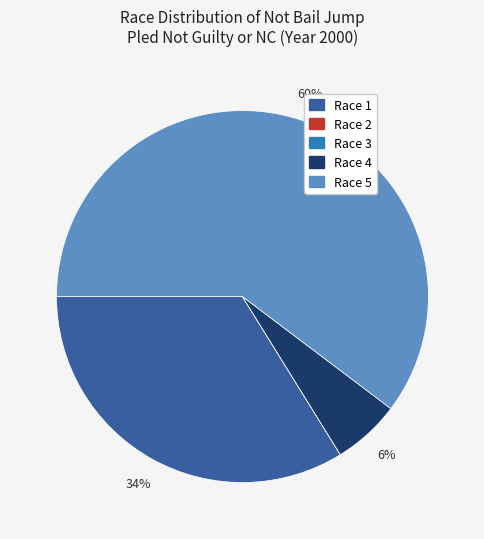

To the nearest percent, what is the average slice percentage?

20%